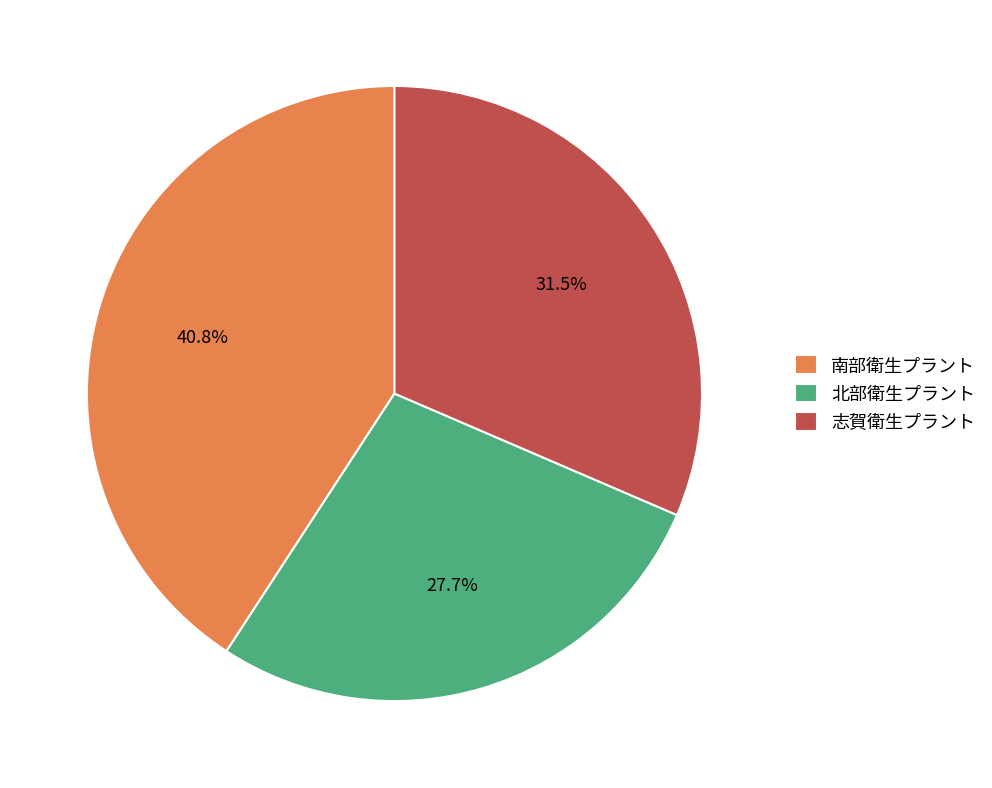

Is there any slice that represents more than half of the pie?

No